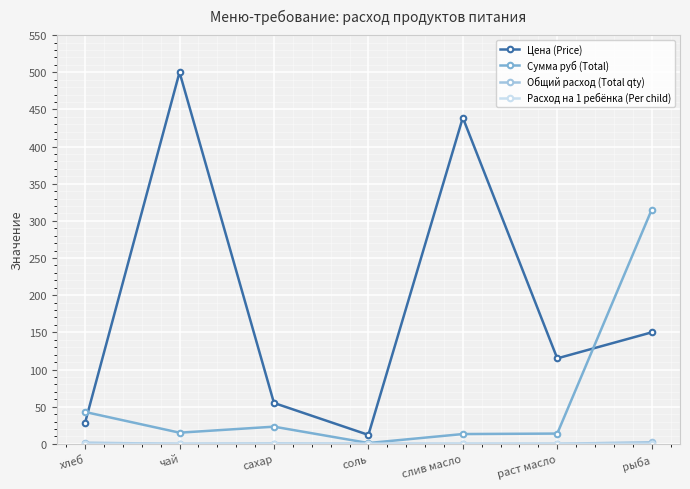

Which series has the largest total across all categories?

Цена (Price)